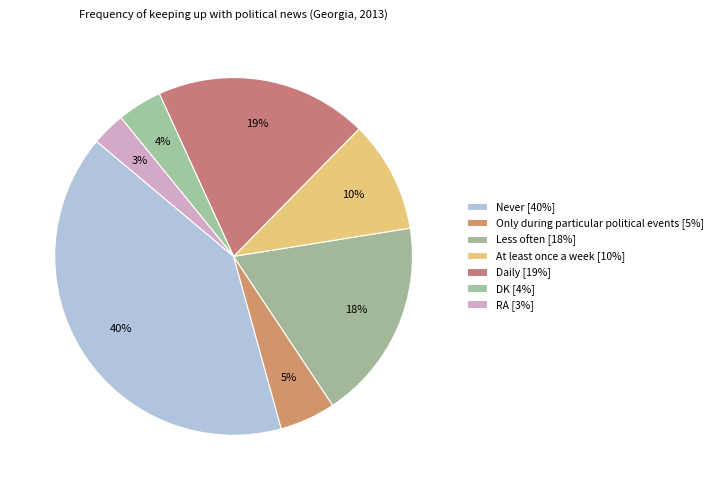

Which slice is the smallest?

RA